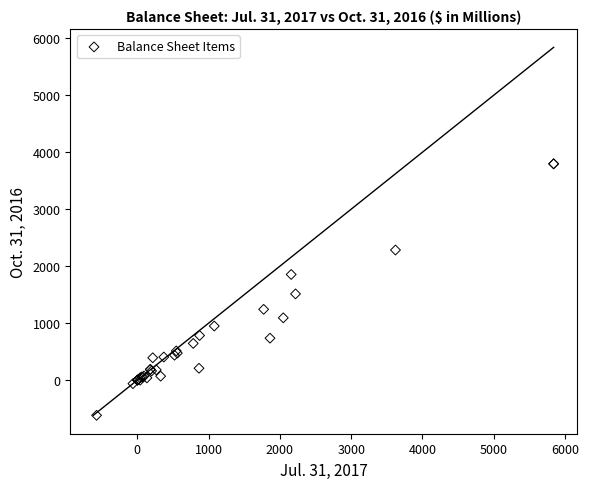

What Y value in the scatter plot is closest to 1589?

1513